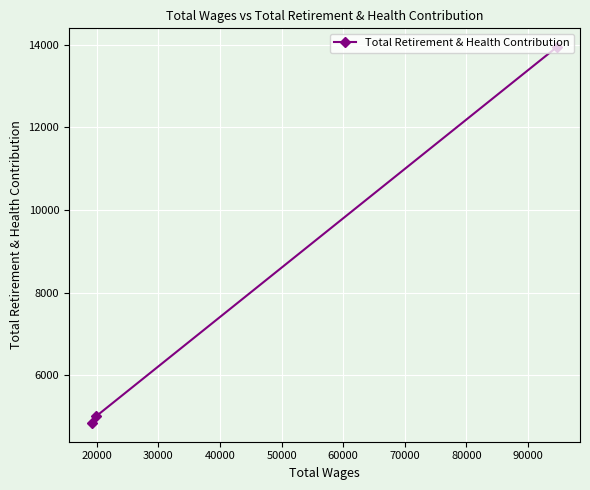

What is the minimum value shown in the chart?

4848